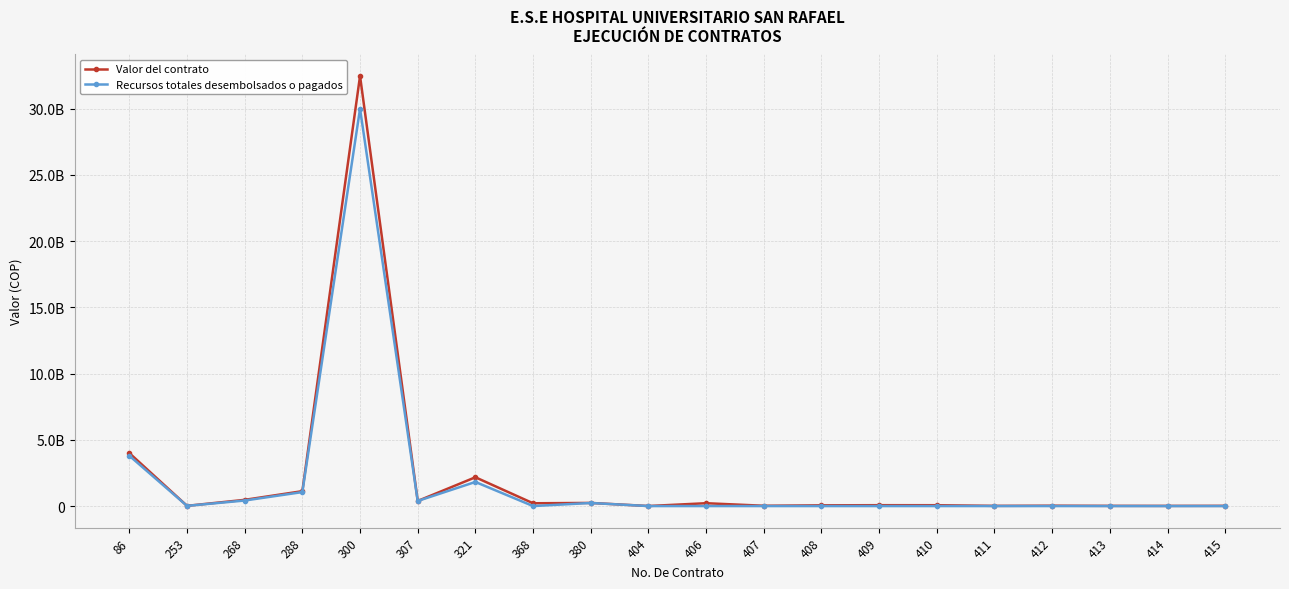

What are all the series names shown in the legend?

Valor del contrato, Recursos totales desembolsados o pagados